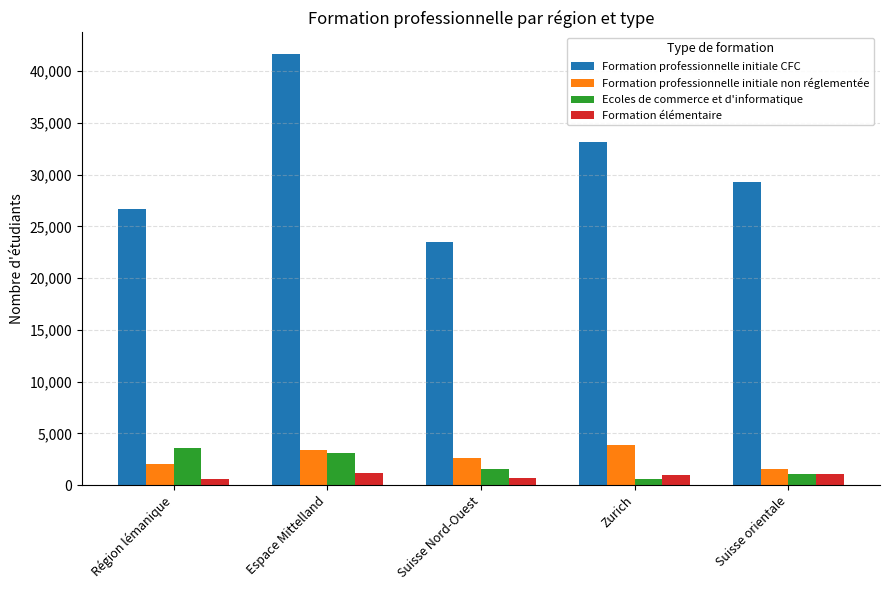

What is the difference between the highest and lowest values at Espace Mittelland?

40478